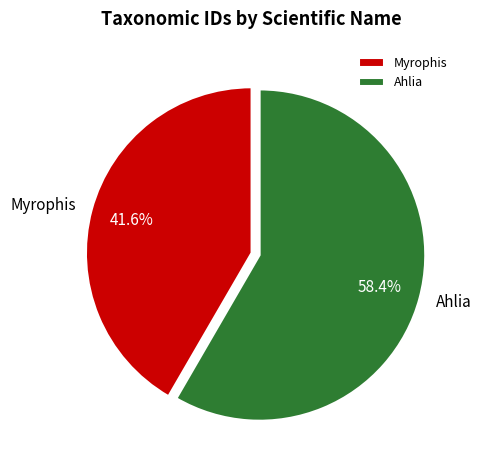

Rank the categories by value from highest to lowest.

Ahlia, Myrophis